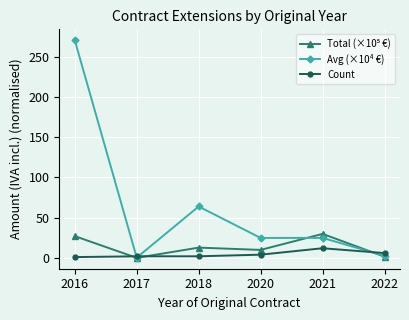

The Count series shows 4.0 at 2020. True or false?

True